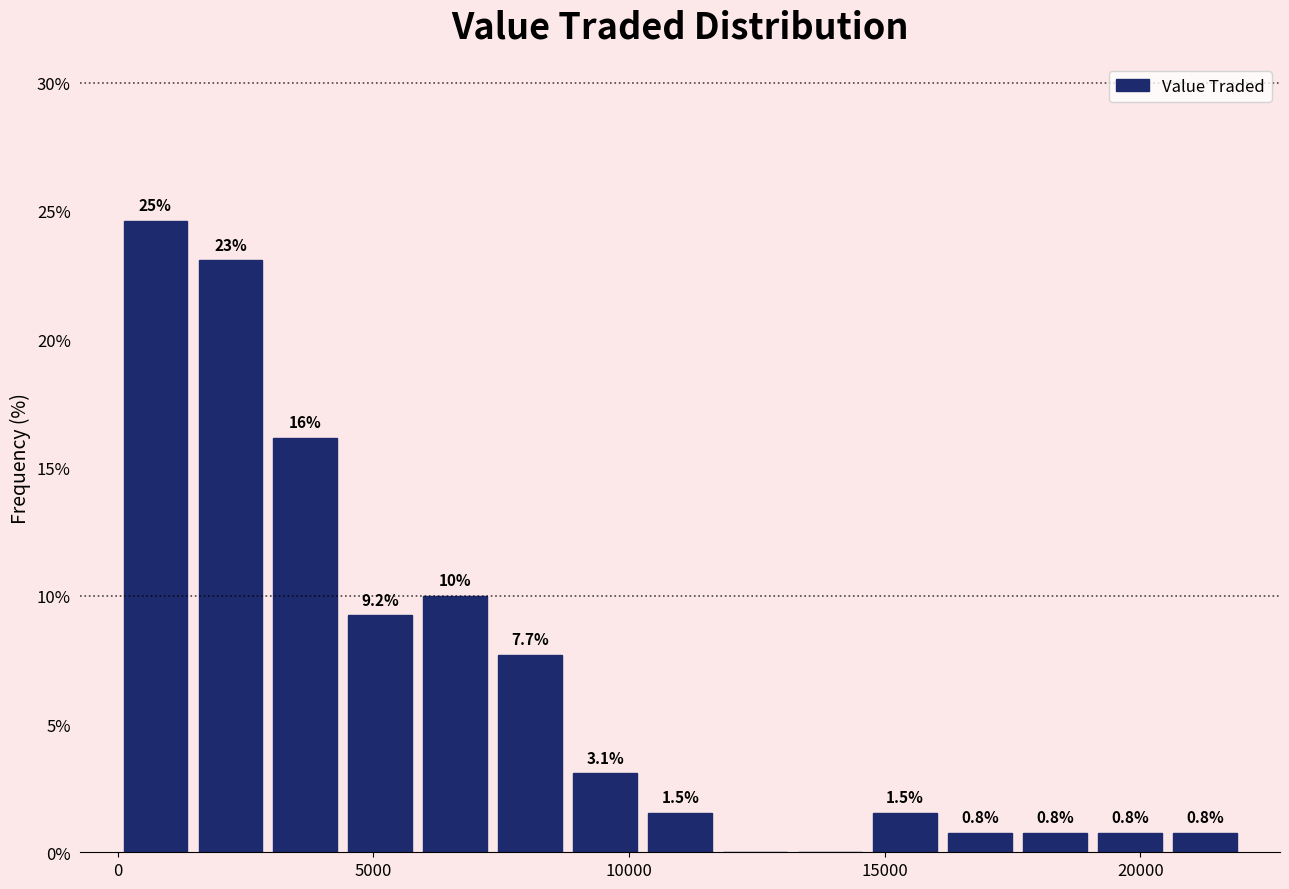

Around what value on the x-axis is the tallest bar? Give the approximate position of its centre, as read against the axis.

500